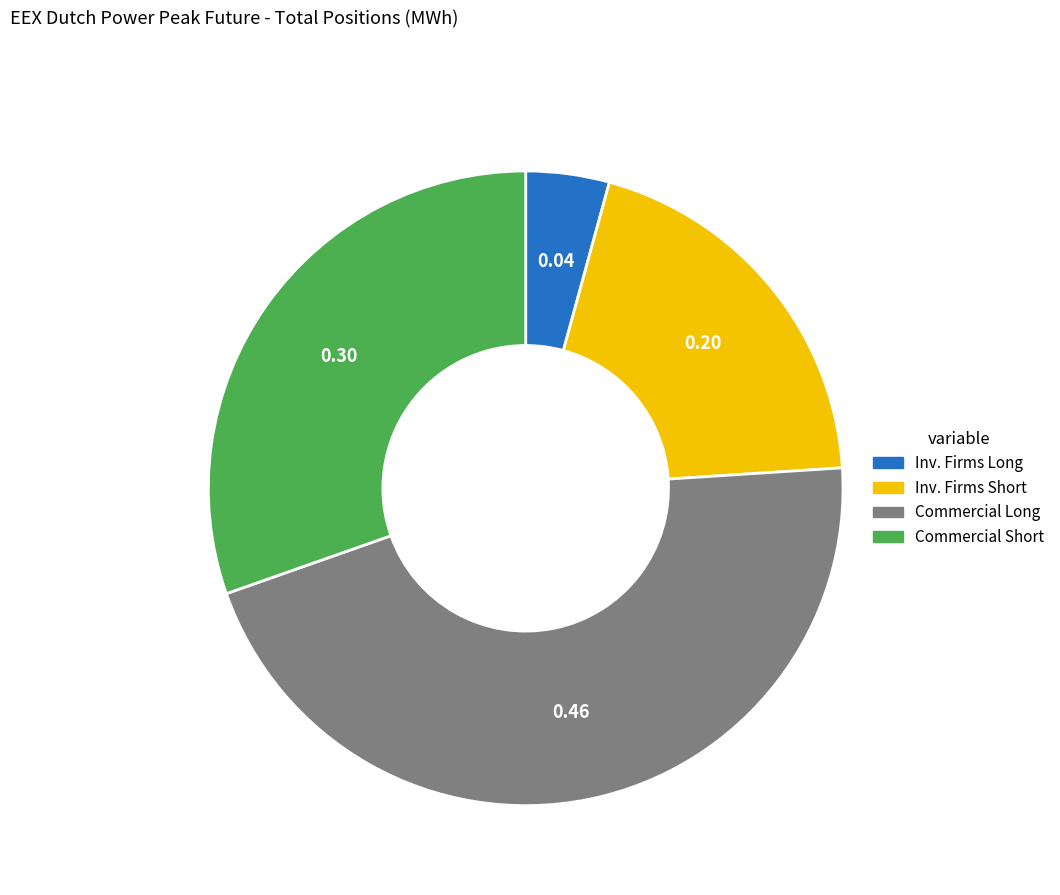

Is there any slice that represents more than half of the pie?

No